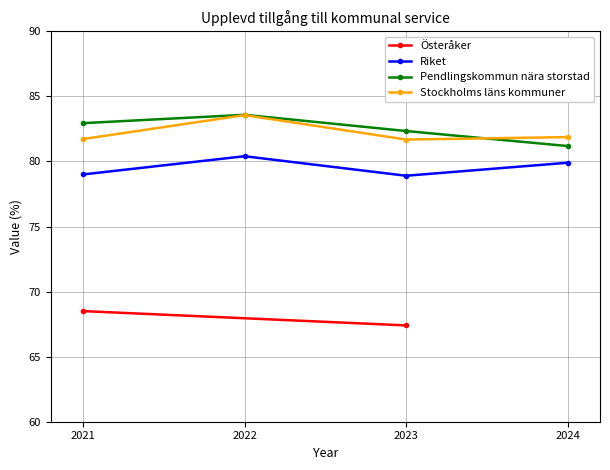

Is the value of Riket at 2022 greater than the value of Pendlingskommun nära storstad at 2024?

No